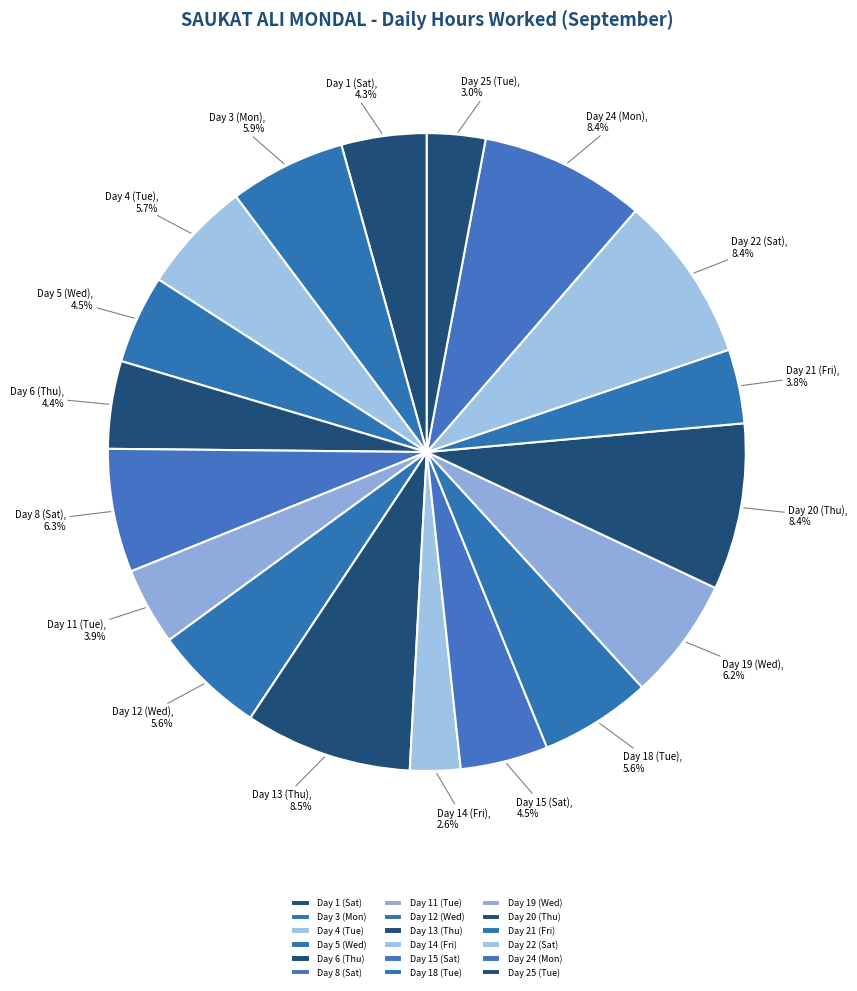

How many segments does this pie chart have?

18